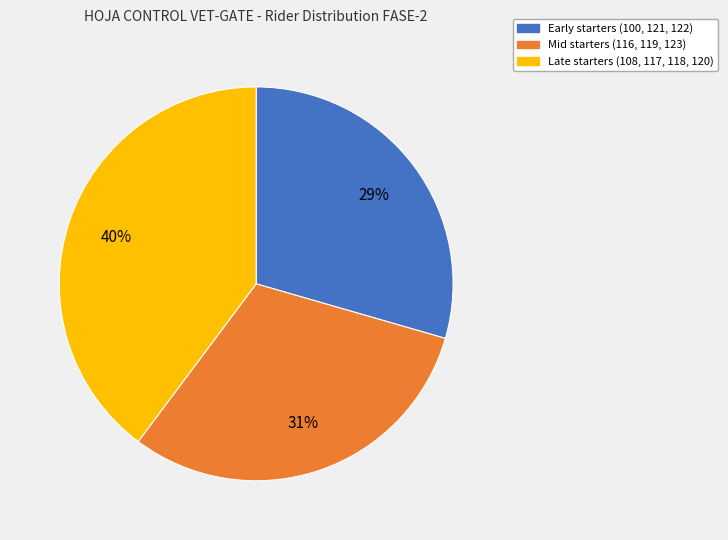

Does any single category account for the majority?

No